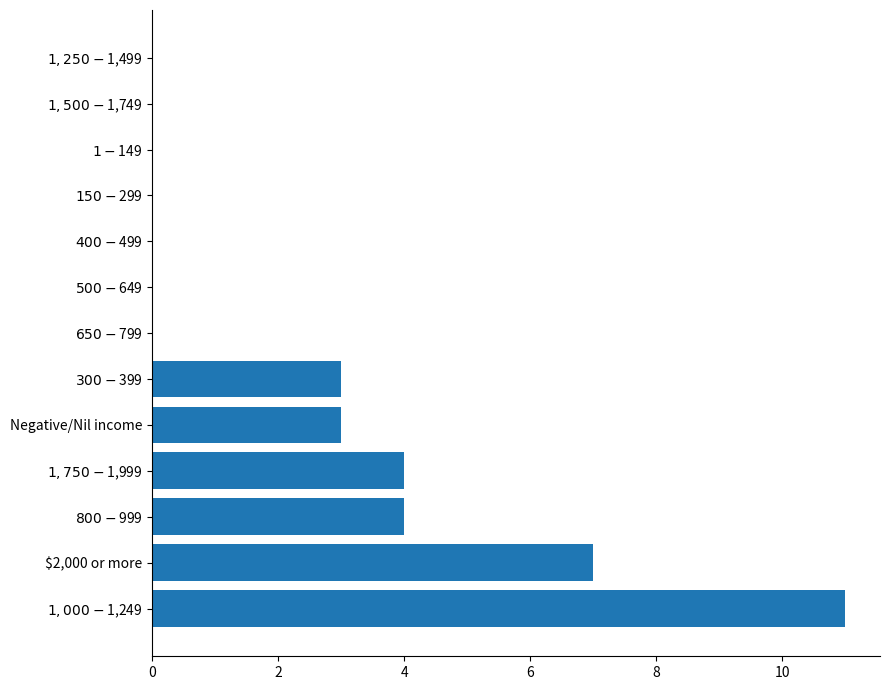

What is the greatest value displayed?

11